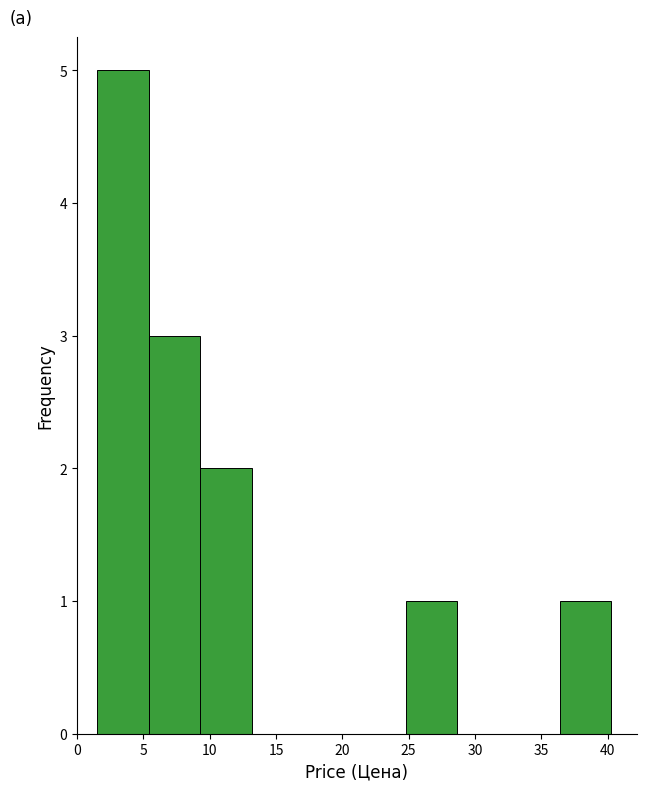

Reading left to right, transcribe this chart: for each bar, give the range it covers on the x-axis and its height. Neither the bar edges nor the heights are printed on the chart, so give them approximately, as read against the axes.

1.5 to 5.5: 5
5.5 to 9.5: 3
9.5 to 13.0: 2
13.0 to 17.0: 0
17.0 to 21.0: 0
21.0 to 25.0: 0
25.0 to 28.5: 1
28.5 to 32.5: 0
32.5 to 36.5: 0
36.5 to 40.5: 1